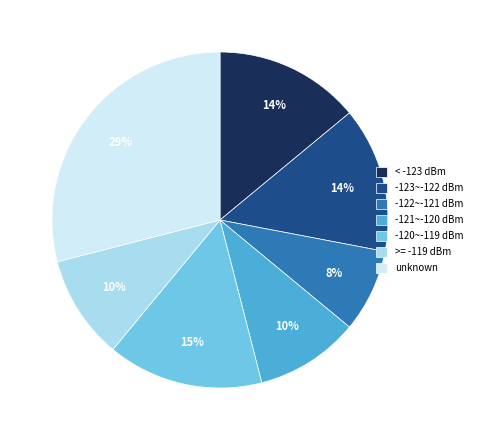

To the nearest percent, what is the difference between the largest and smallest slice percentages?

21%